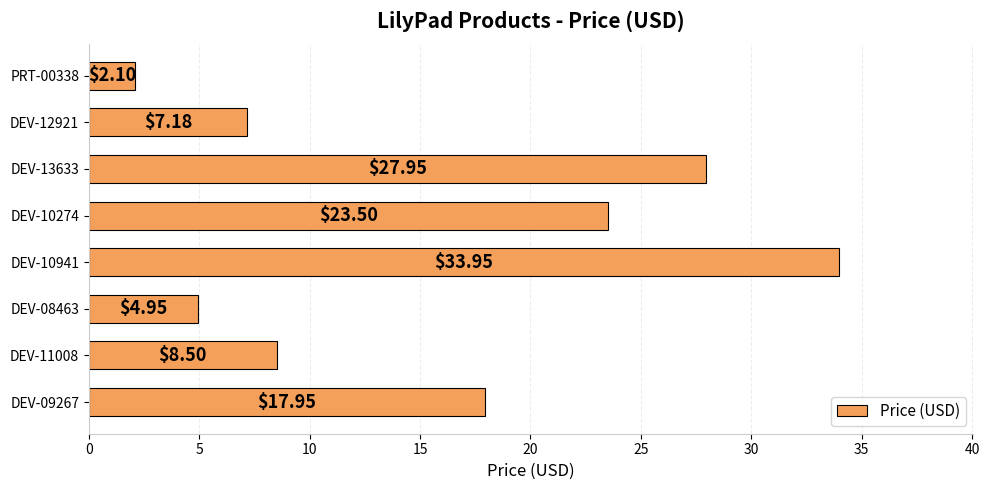

How many bars are there in total?

8